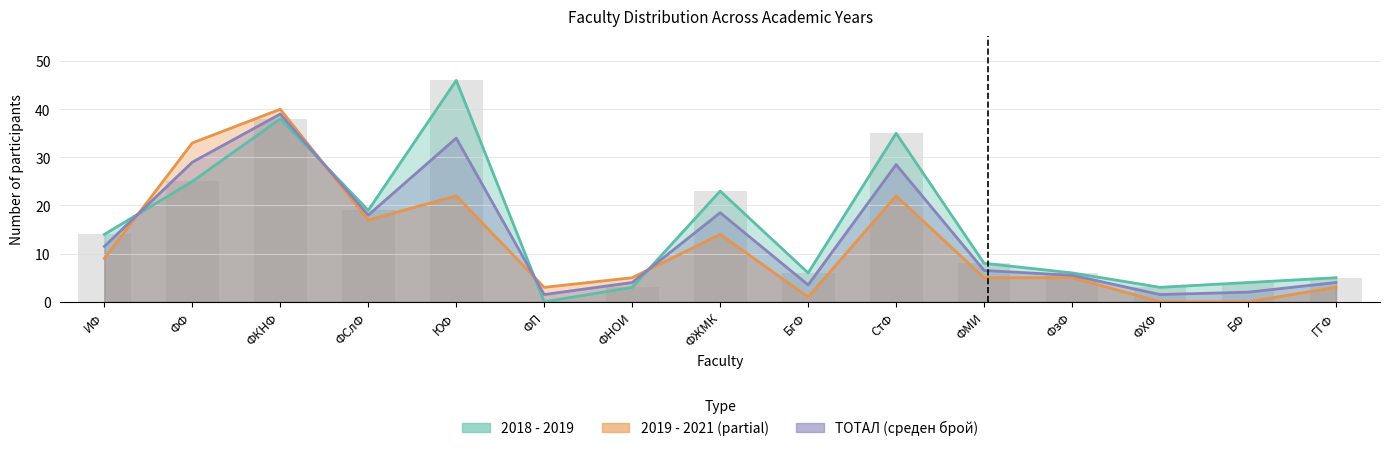

What is the label of the 12th bar from the right?

ФСлФ